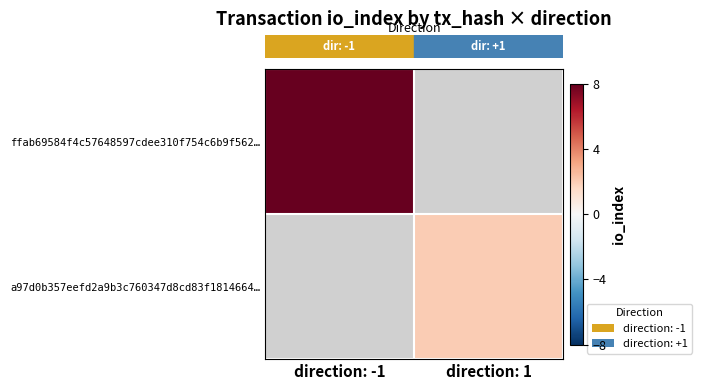

Rank the categories by row_0 value from lowest to highest.

direction: -1, direction: 1